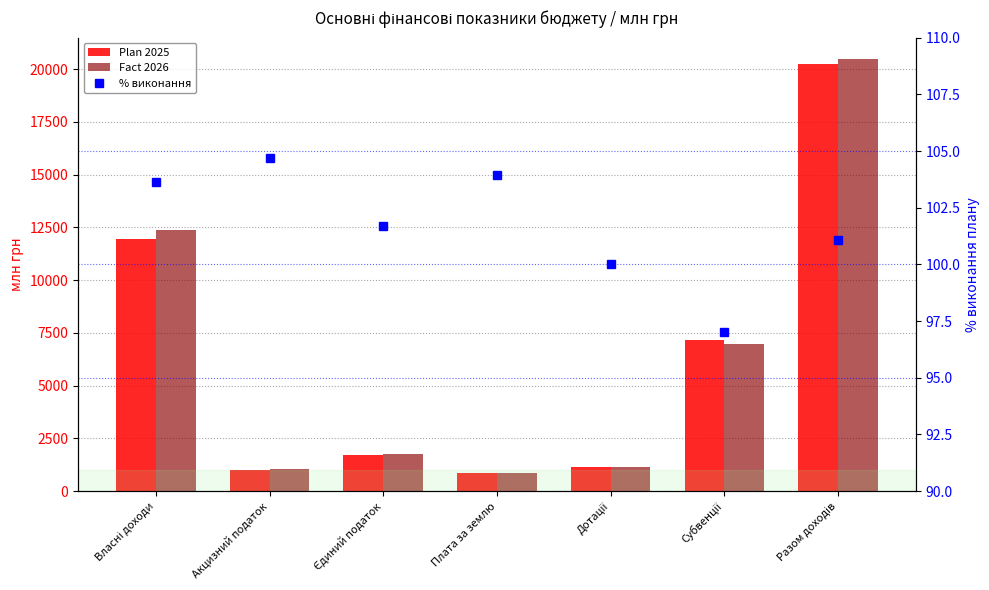

What is the difference between the highest and lowest values at Субвенції?

7080.9